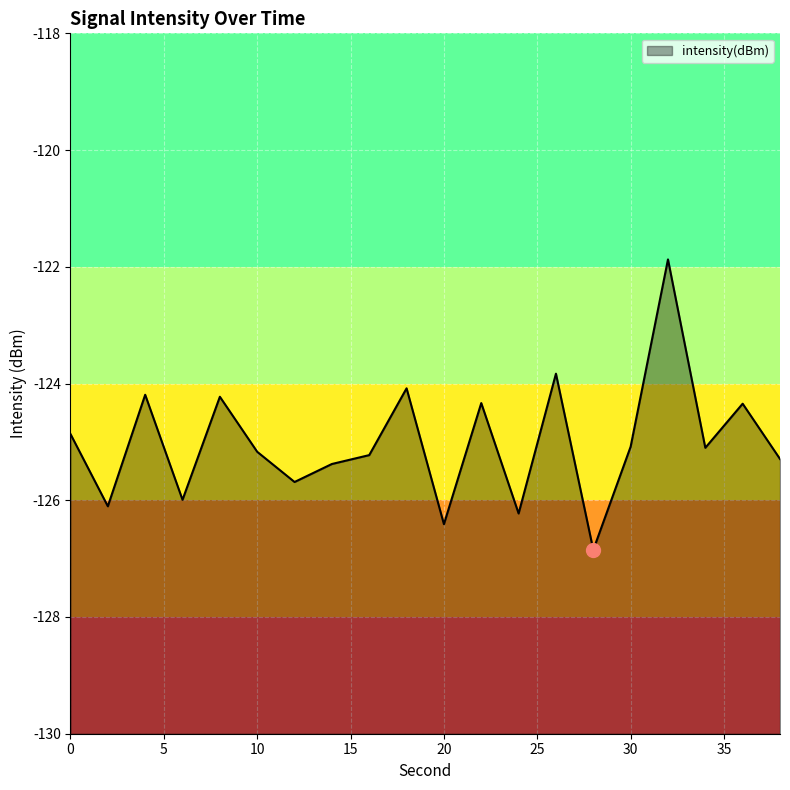

Reading left to right, list all the values displayed in this chart.

0=-124.9	2=-126.1	4=-124.2	6=-126.0	8=-124.2	10=-125.2	12=-125.7	14=-125.4	16=-125.2	18=-124.1	20=-126.4	22=-124.3	24=-126.2	26=-123.8	28=-126.9	30=-125.1	32=-121.9	34=-125.1	36=-124.3	38=-125.3